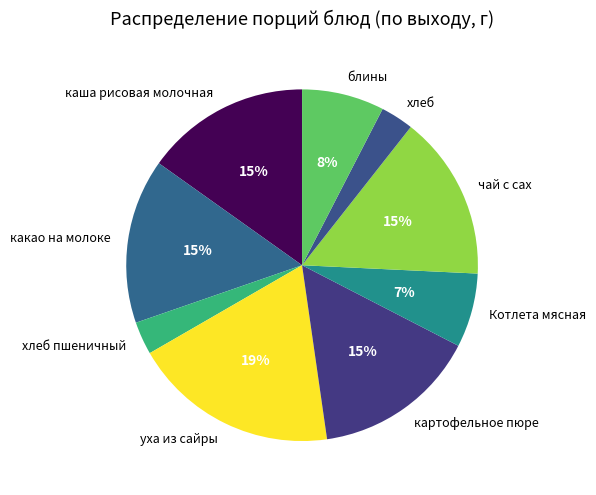

The Котлета мясная slice represents 1% of the pie. True or false?

False